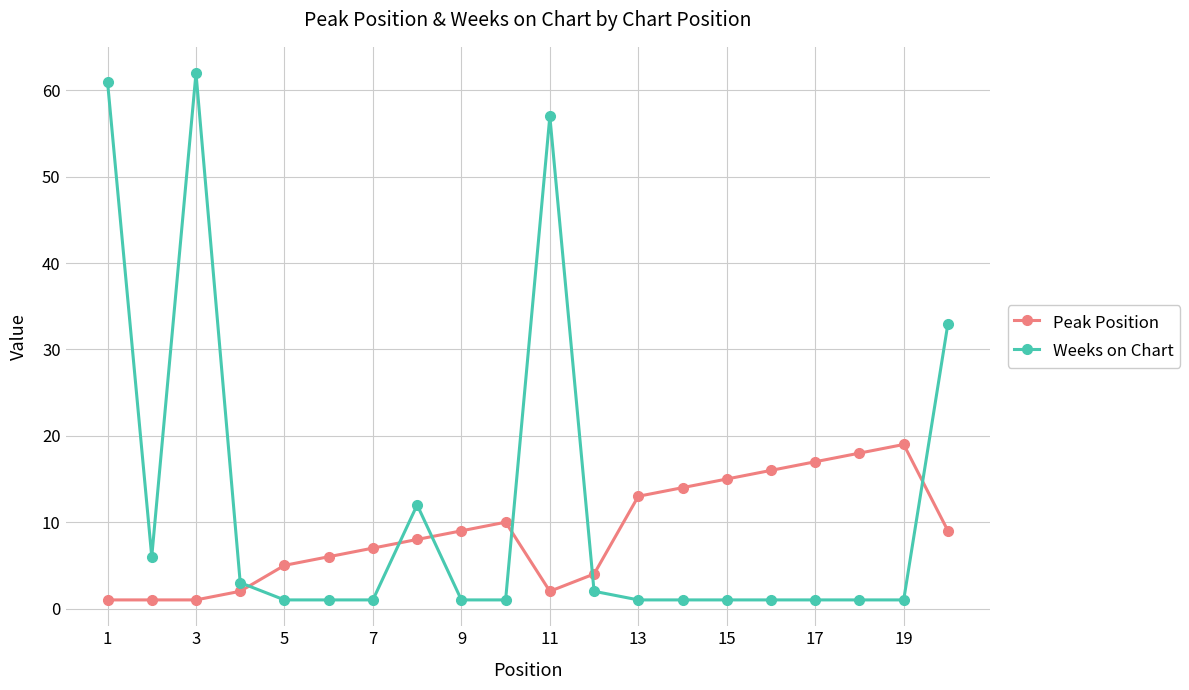

What is the average value of the Peak Position series?

9